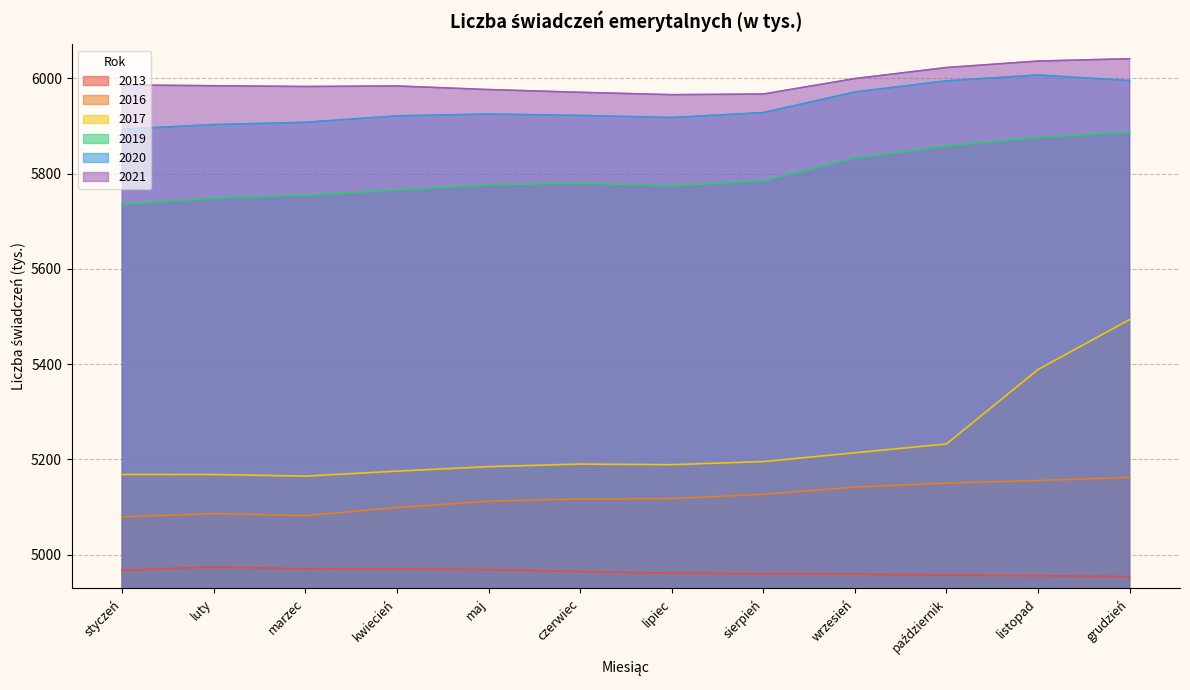

What is the label of the 10th point from the right?

marzec